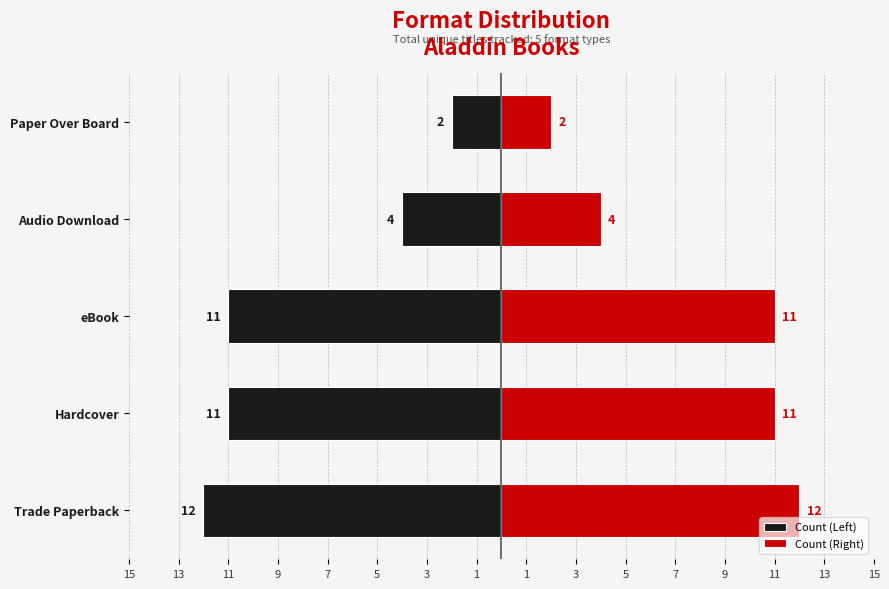

List the series in order of their peak value, highest first.

Count (Right), Count (Left)